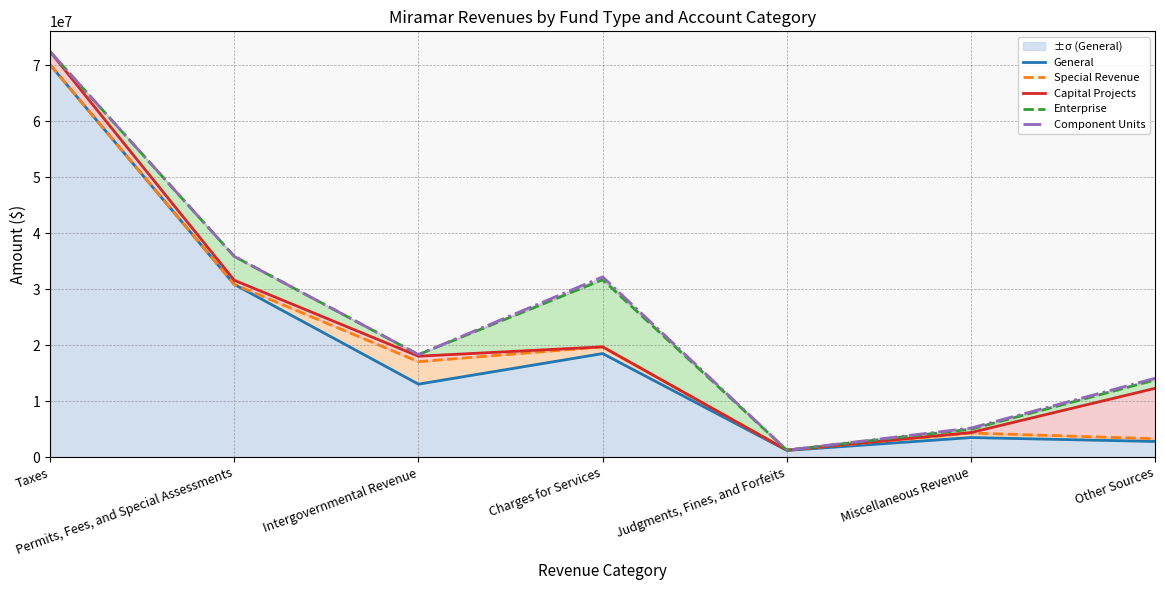

Count the number of categories in the chart.

7